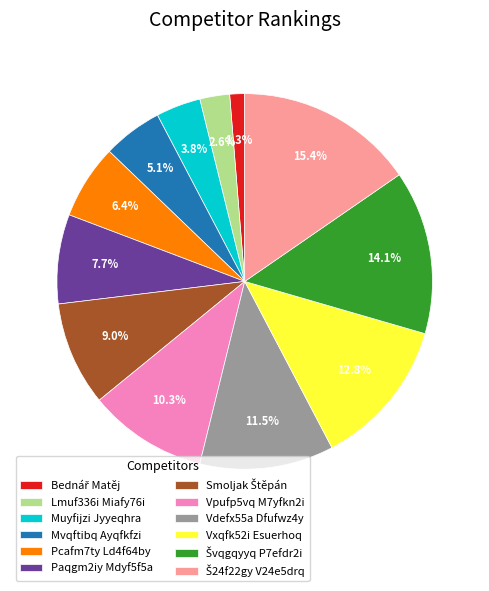

What portion of the pie excludes Paqgm2iy Mdyf5f5a?

92.3%